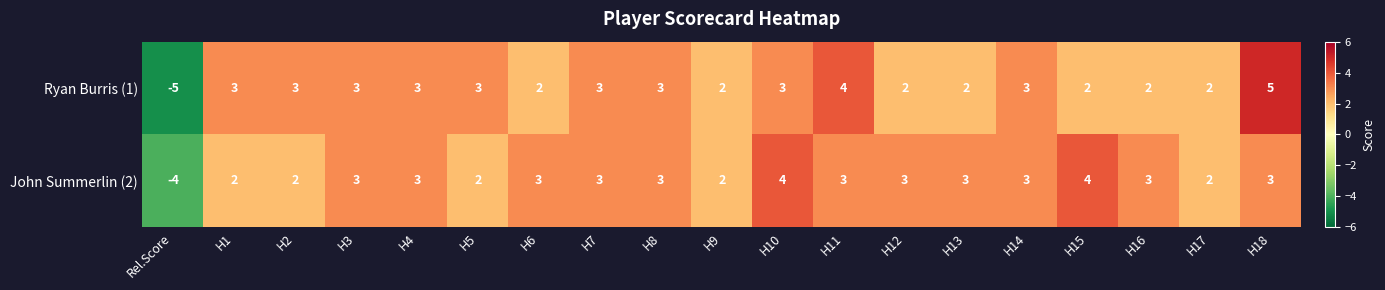

Which series has the widest spread of values?

Ryan Burris (1)